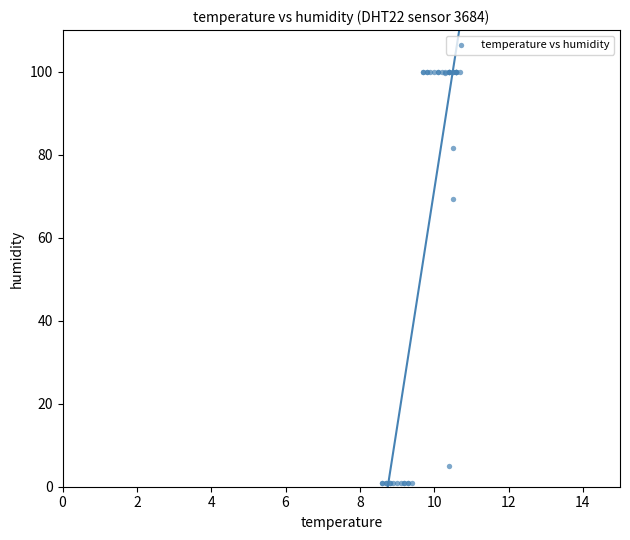

What Y value in the scatter plot is closest to 50?

69.3